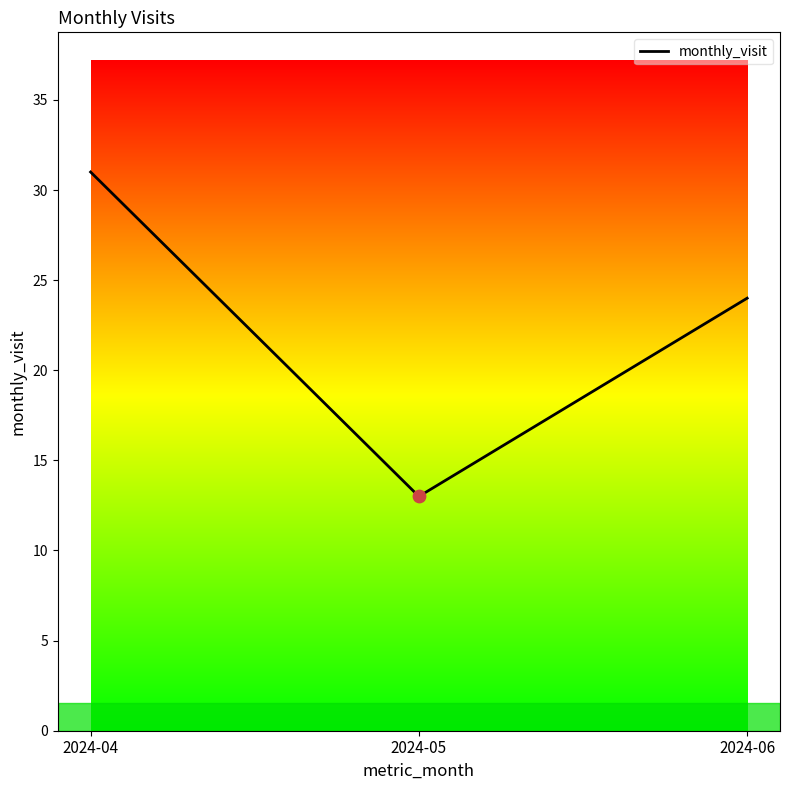

What is the ratio of the value at 2024-06 to the value at 2024-05?

1.8